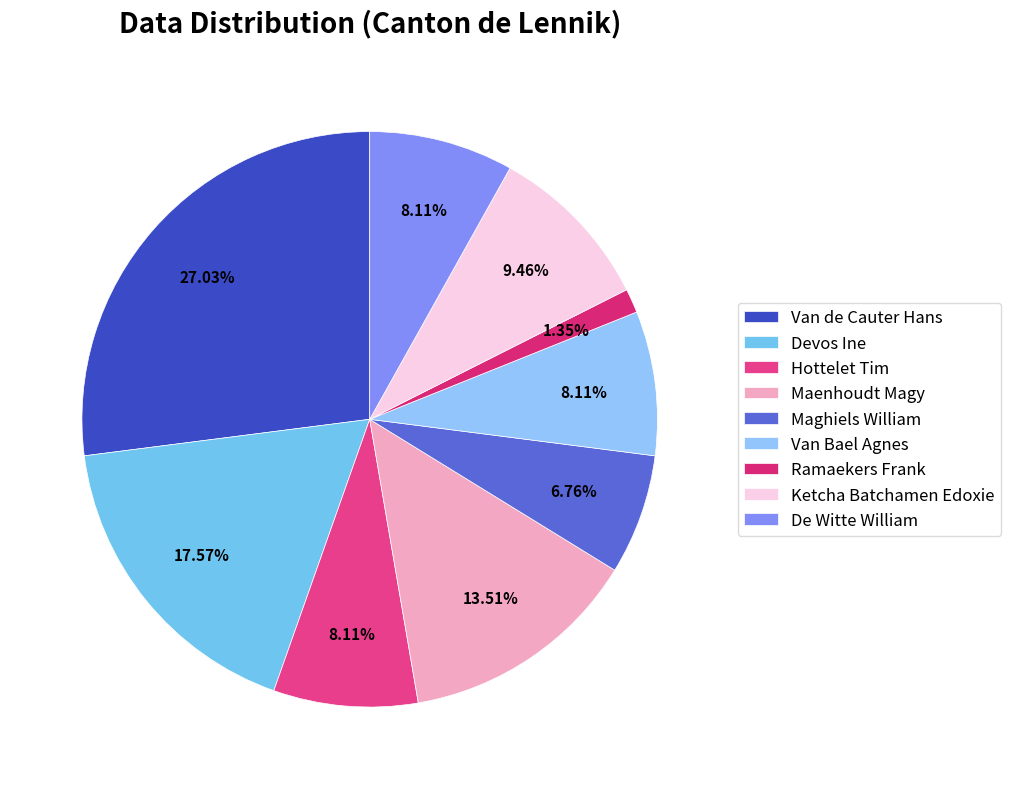

Rank the categories by value from lowest to highest.

Ramaekers Frank, Maghiels William, Hottelet Tim, Van Bael Agnes, De Witte William, Ketcha Batchamen Edoxie, Maenhoudt Magy, Devos Ine, Van de Cauter Hans